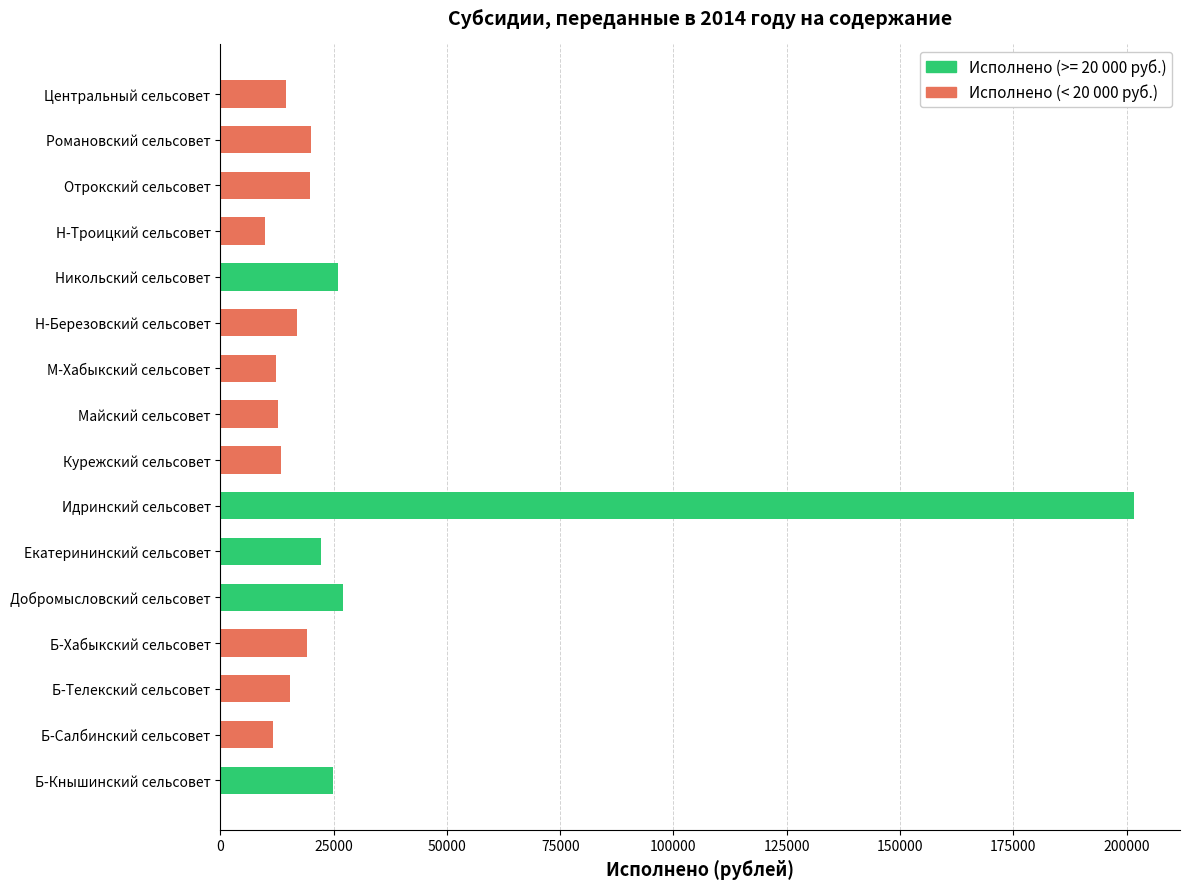

What is the minimum value shown in the chart?

9910